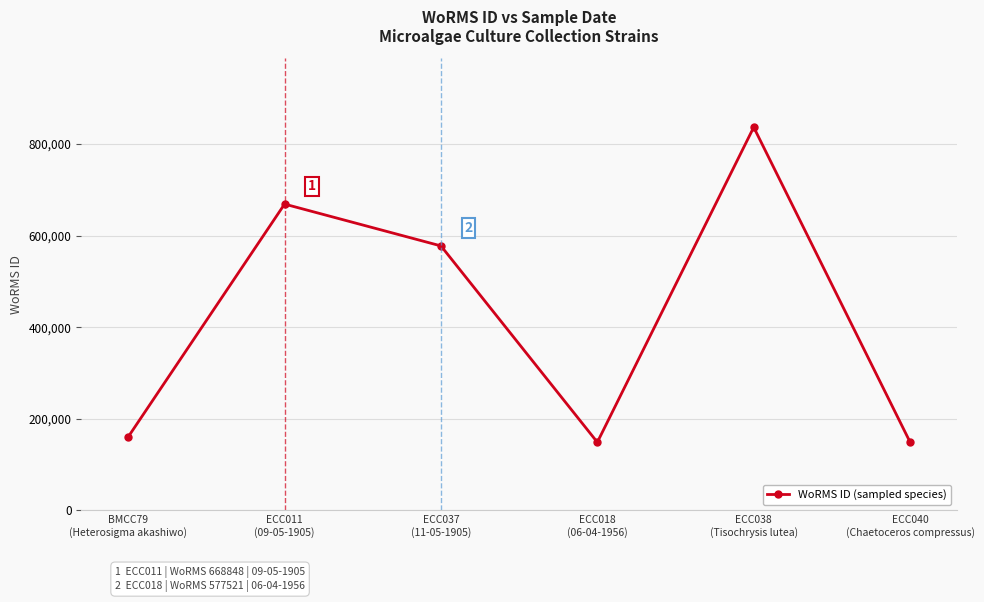

True or false: the data shows 148934 at ECC018
(06-04-1956).

True